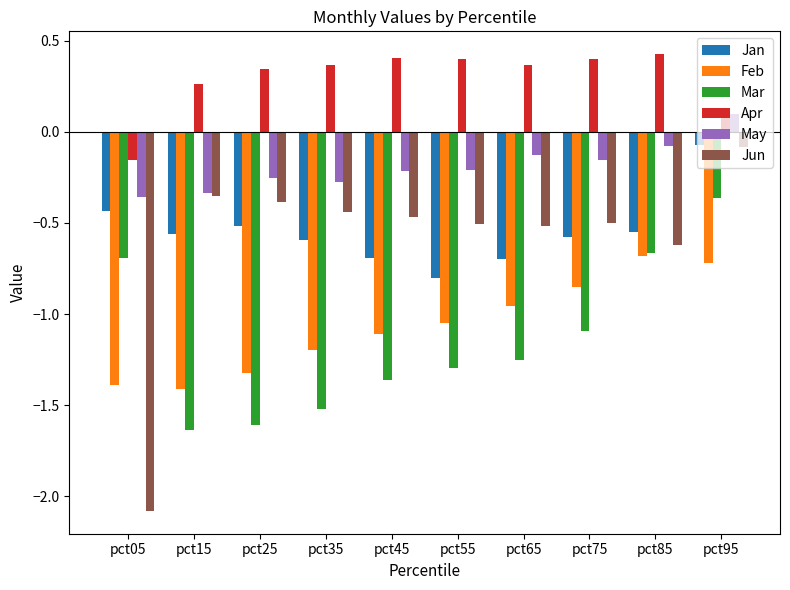

At how many categories does at least one series exceed -1?

10